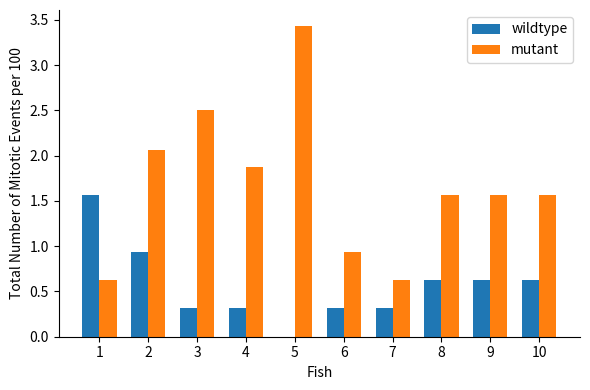

Which series changed the most between 5 and 6?

mutant